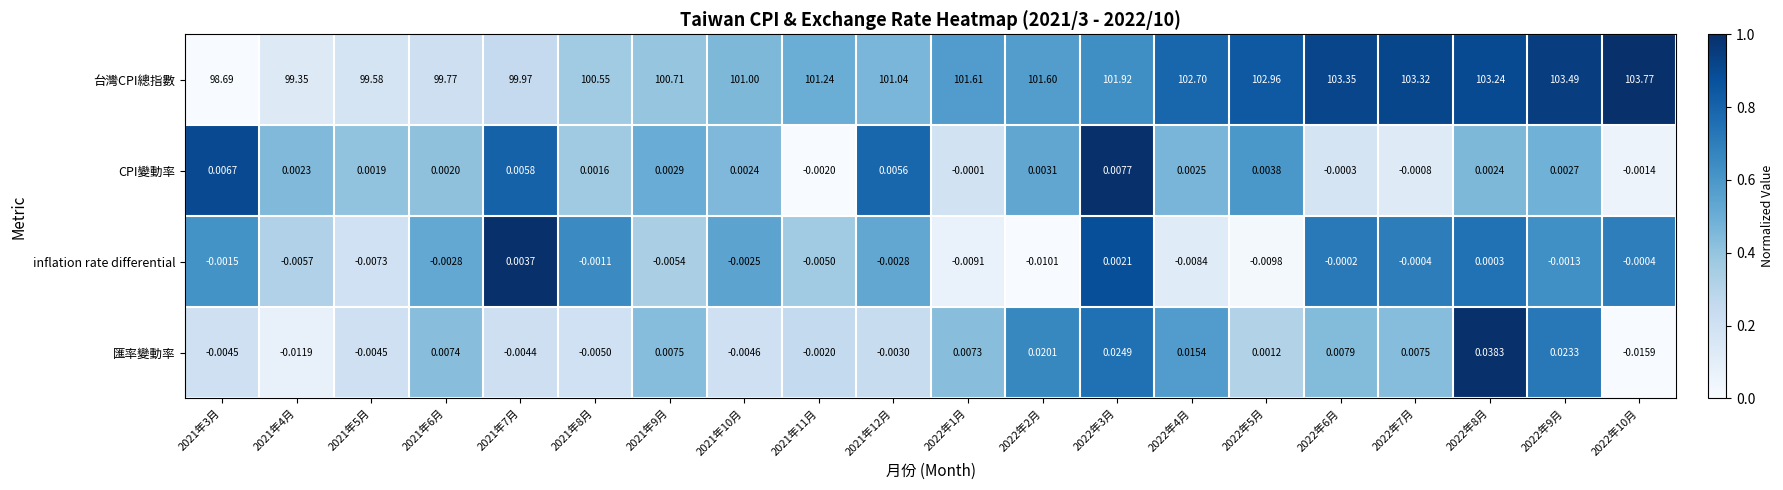

Which series has the largest range (max minus min)?

台灣CPI總指數